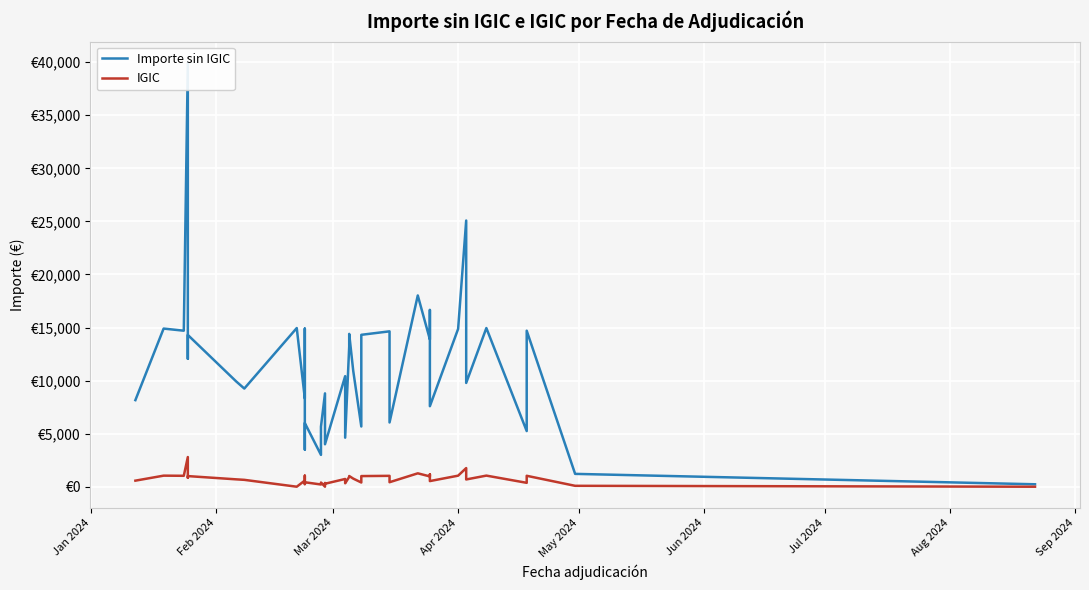

True or false: Importe sin IGIC and IGIC intersect in this chart.

False